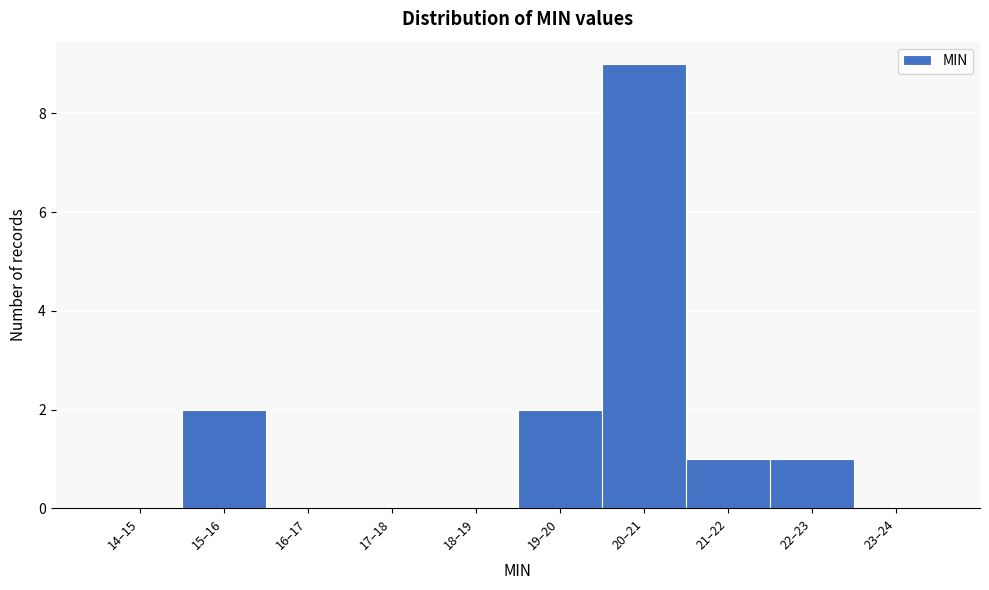

Reading left to right, extract all data points from this chart.

14–15=0	15–16=2	16–17=0	17–18=0	18–19=0	19–20=2	20–21=9	21–22=1	22–23=1	23–24=0